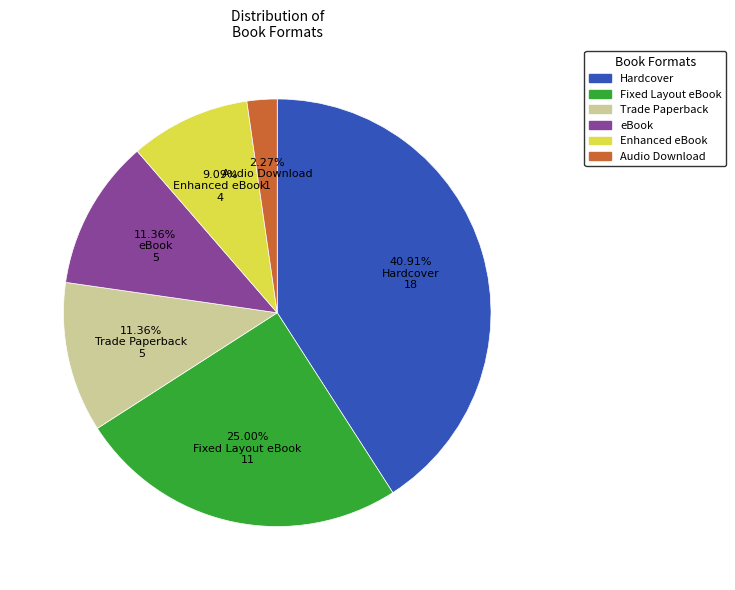

To the nearest percent, what is the difference between the Enhanced eBook and Audio Download slice percentages?

7%